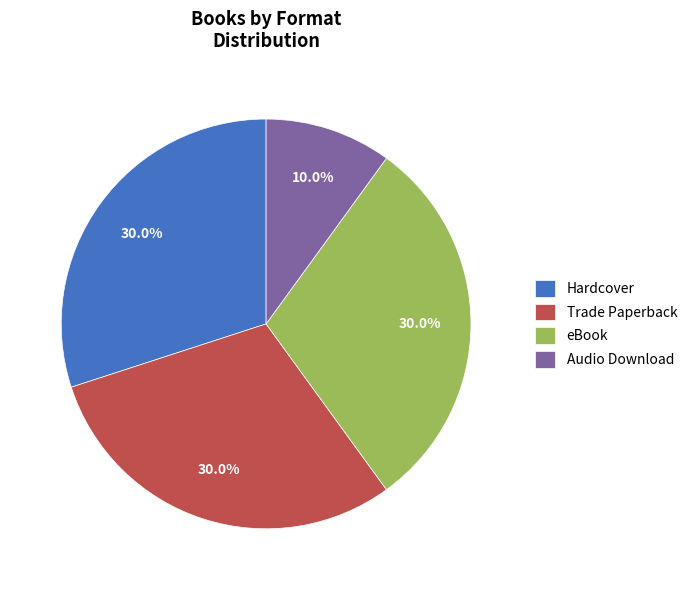

How many slices are in this pie chart?

4